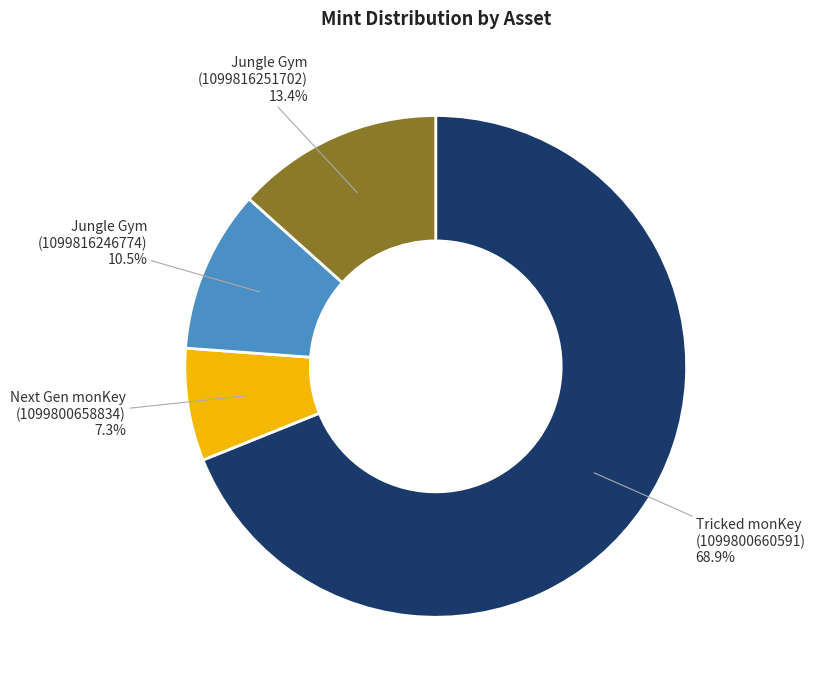

Rank the categories by value from lowest to highest.

Next Gen monKey
(1099800658834), Jungle Gym
(1099816246774), Jungle Gym
(1099816251702), Tricked monKey
(1099800660591)